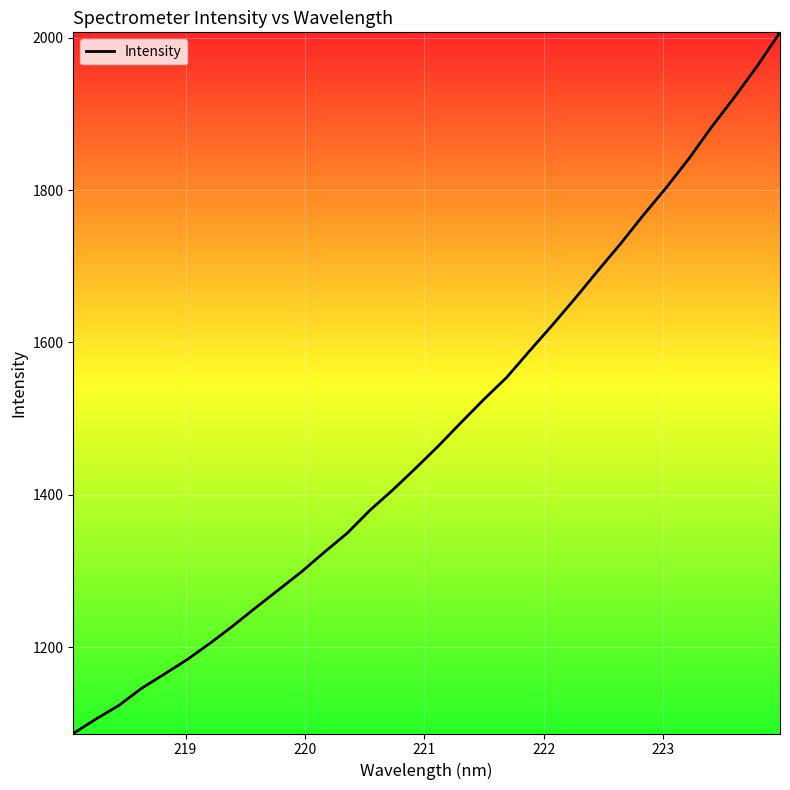

What is the smallest value displayed?

1087.1